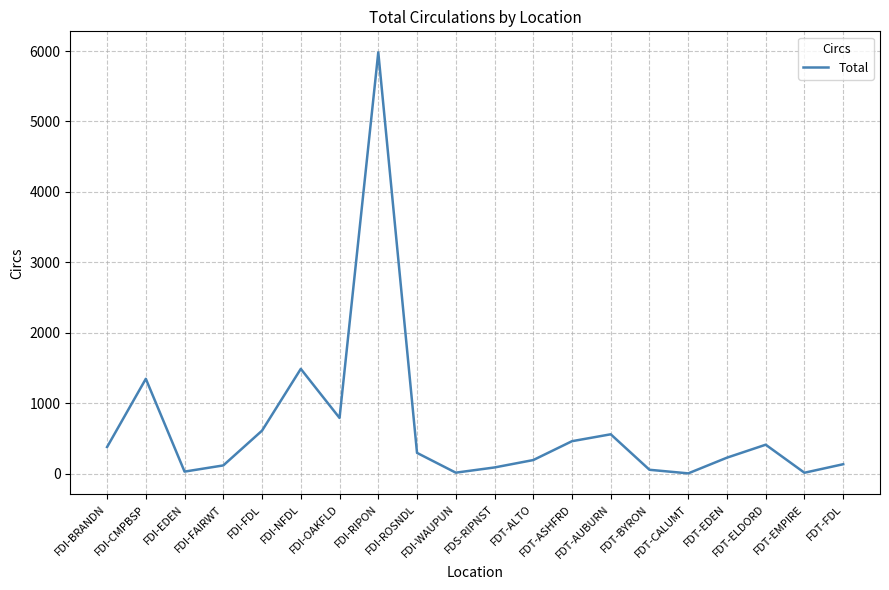

What is the difference between the maximum and minimum values?

5979